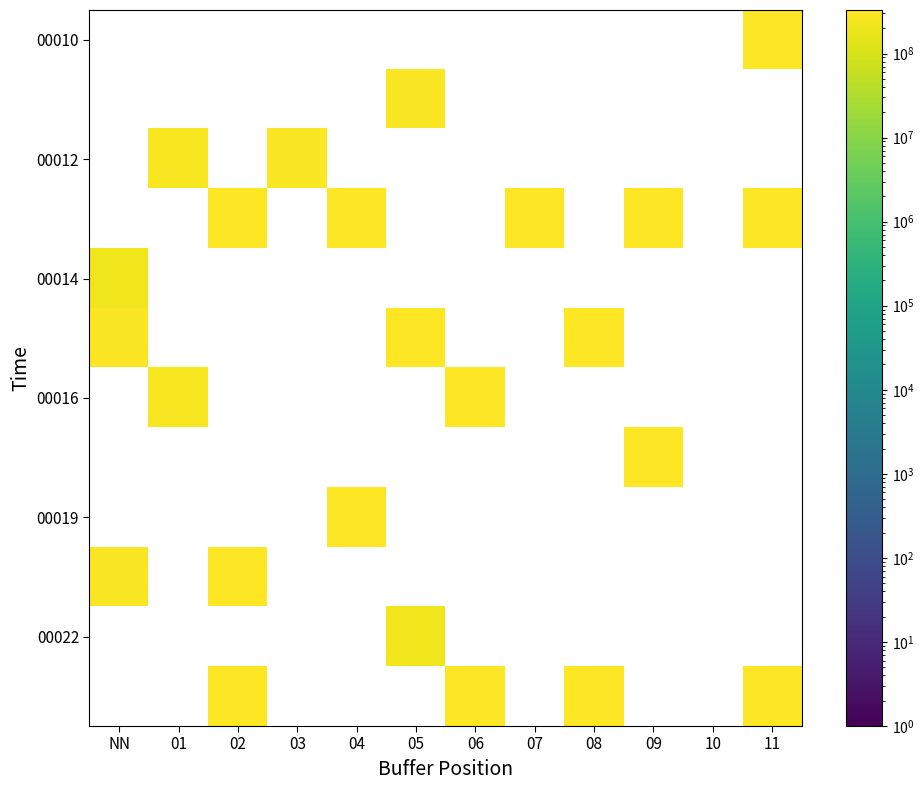

At which category does the chart reach its peak across all series?

11